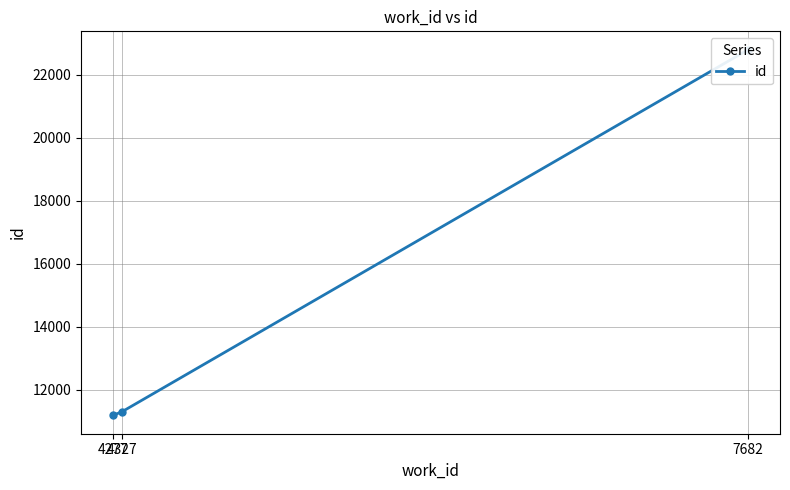

What is the approximate value at 4277, to the nearest 50?

11200